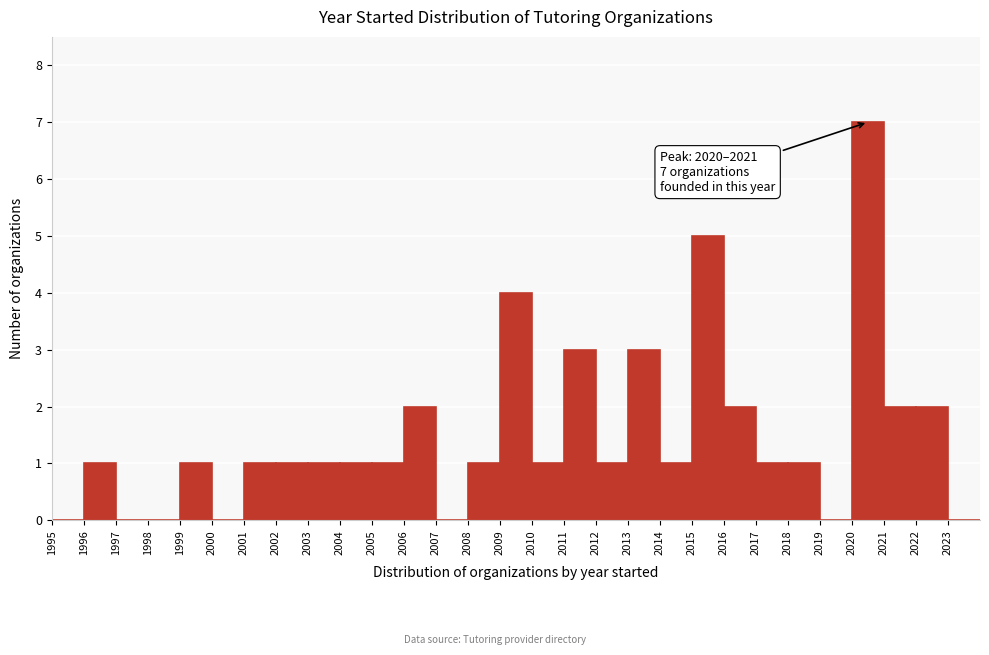

Over which range of the x-axis is the bar tallest?

2020 to 2021